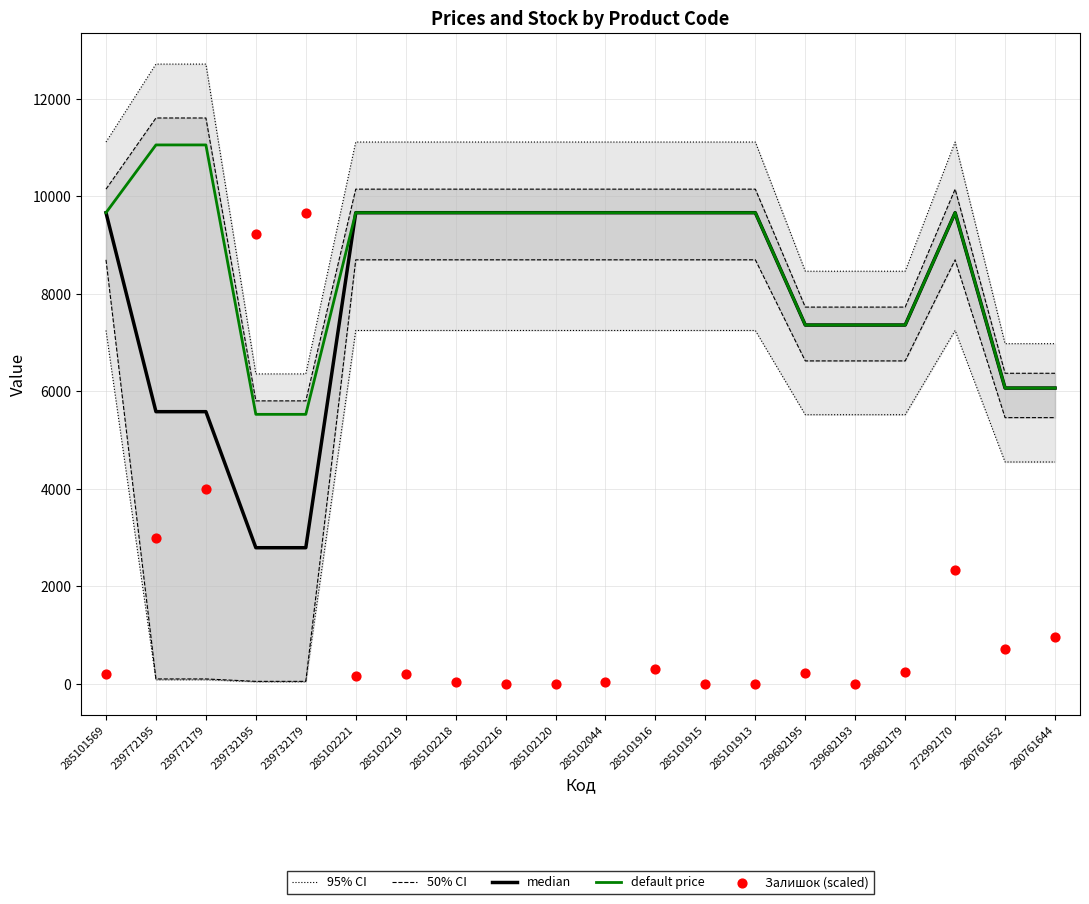

Which series reaches the maximum Y coordinate?

95% CI